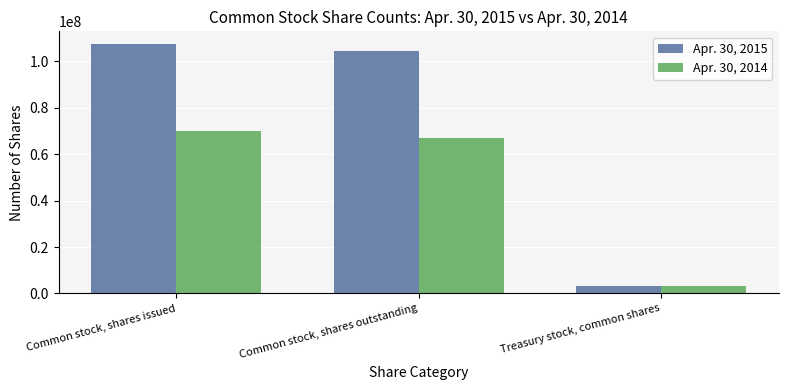

List the series in order of their peak value, highest first.

Apr. 30, 2015, Apr. 30, 2014